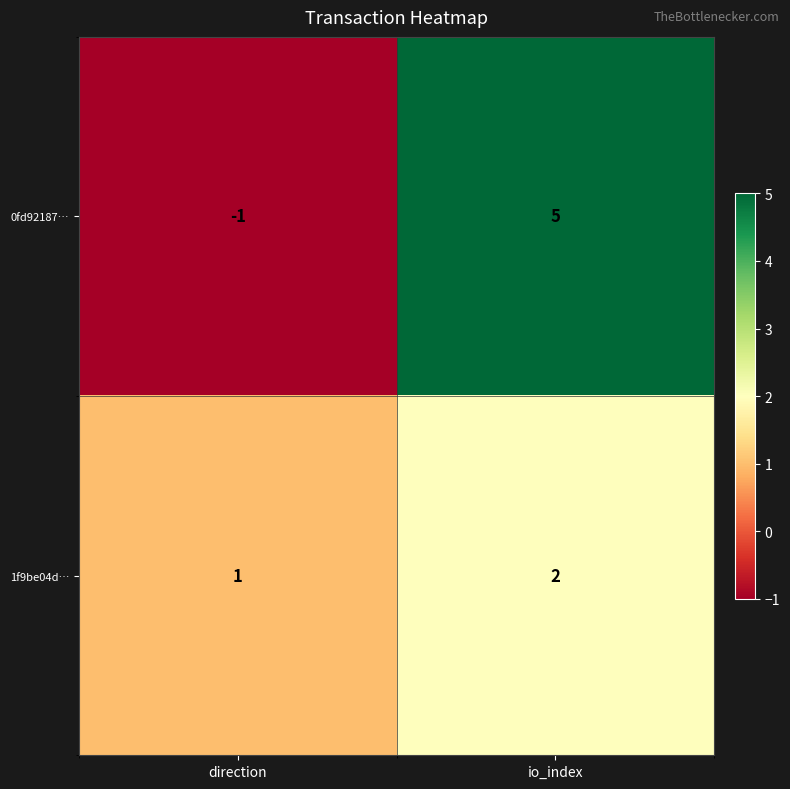

What is the total value across all series at io_index?

7